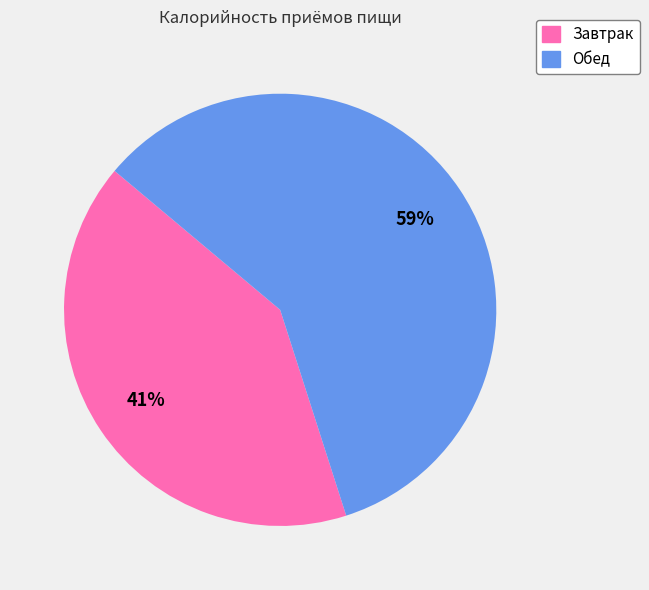

Which slice is the largest?

Обед